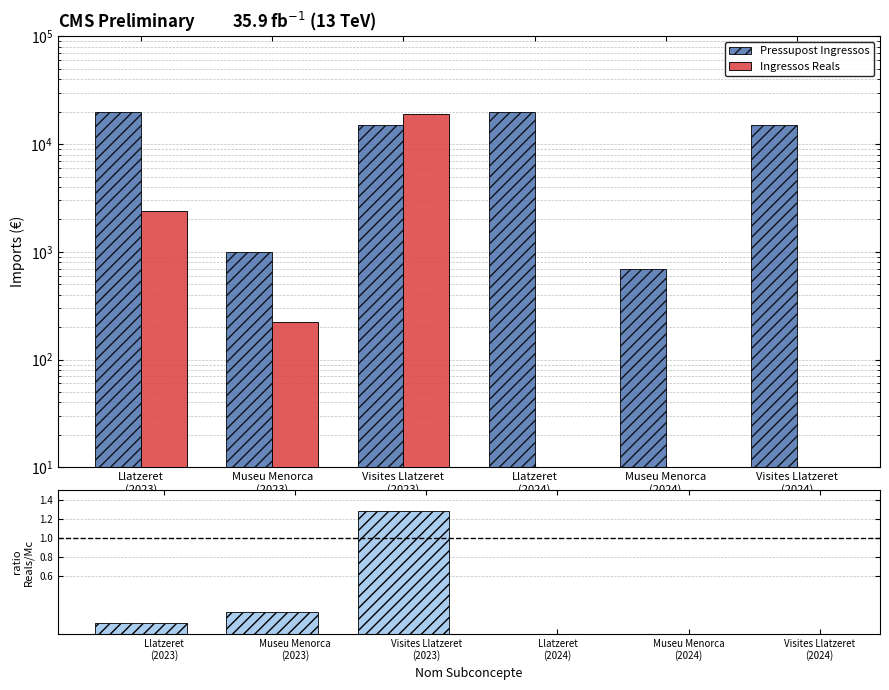

Count the number of data series in this chart.

3